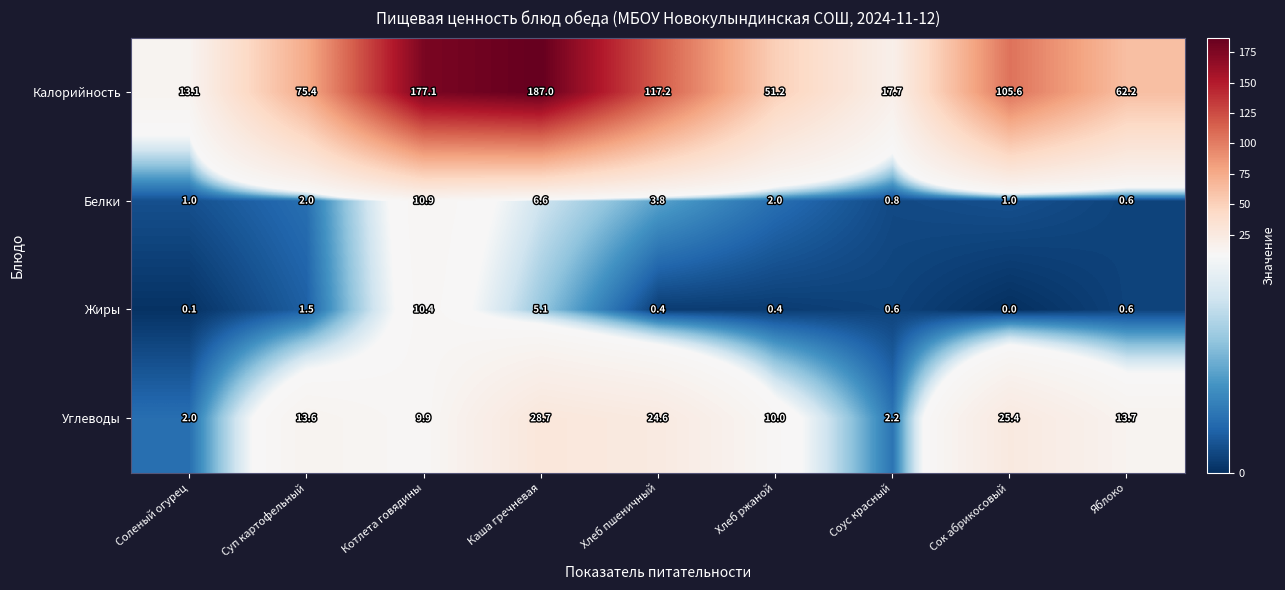

What is the difference between the Белки values at Хлеб ржаной and Соленый огурец?

1.0